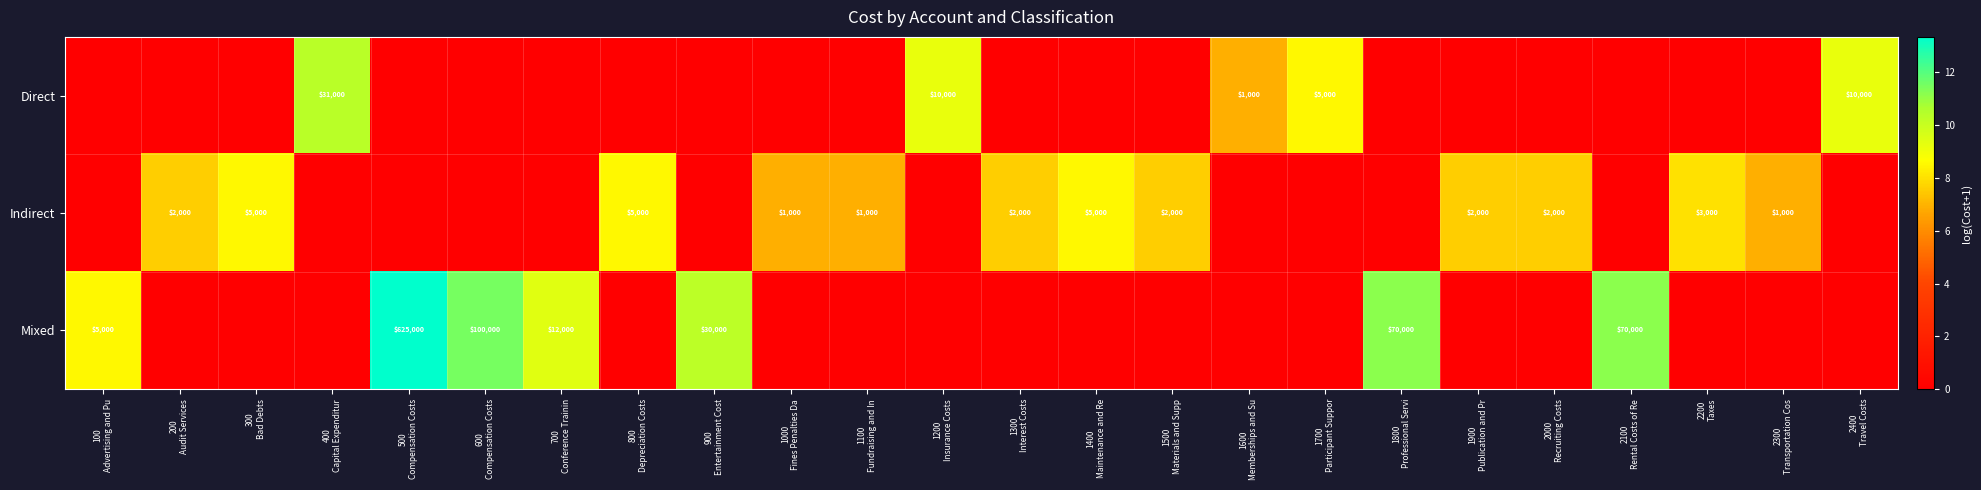

What is the difference between the highest and lowest values at 1100
Fundraising and In?

6.9